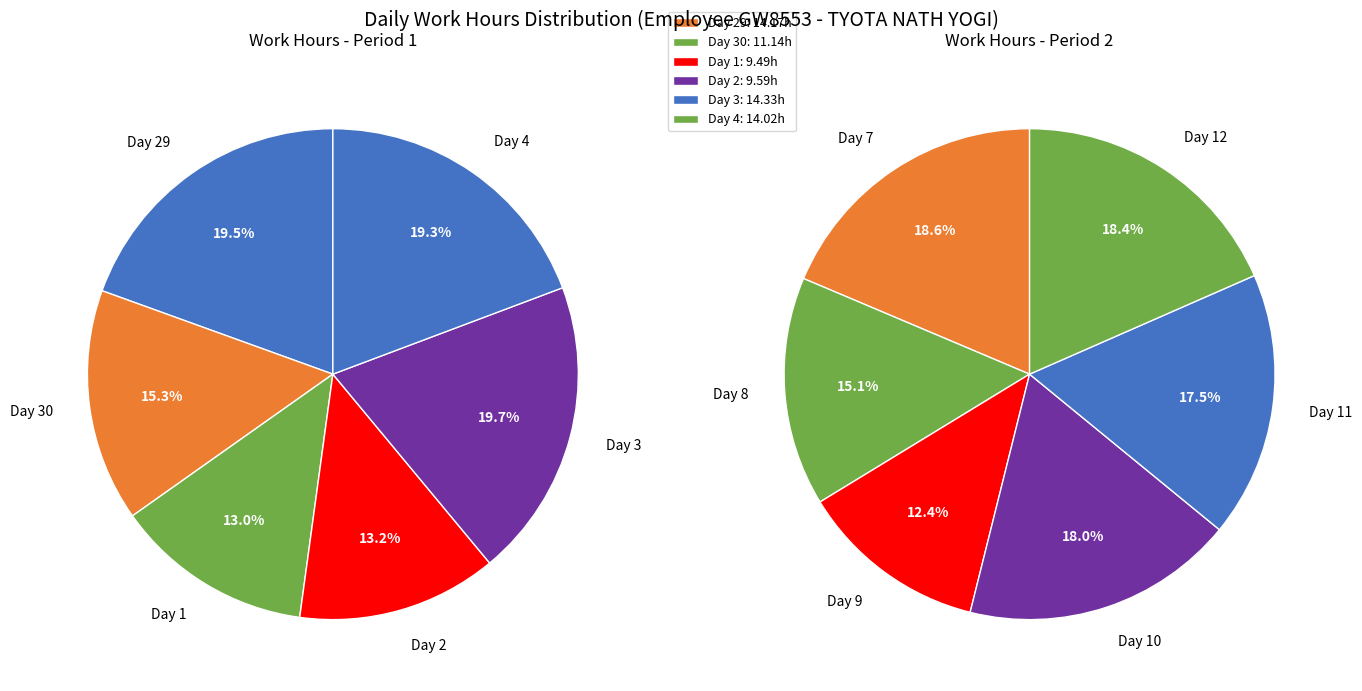

How many segments does this pie chart have?

12